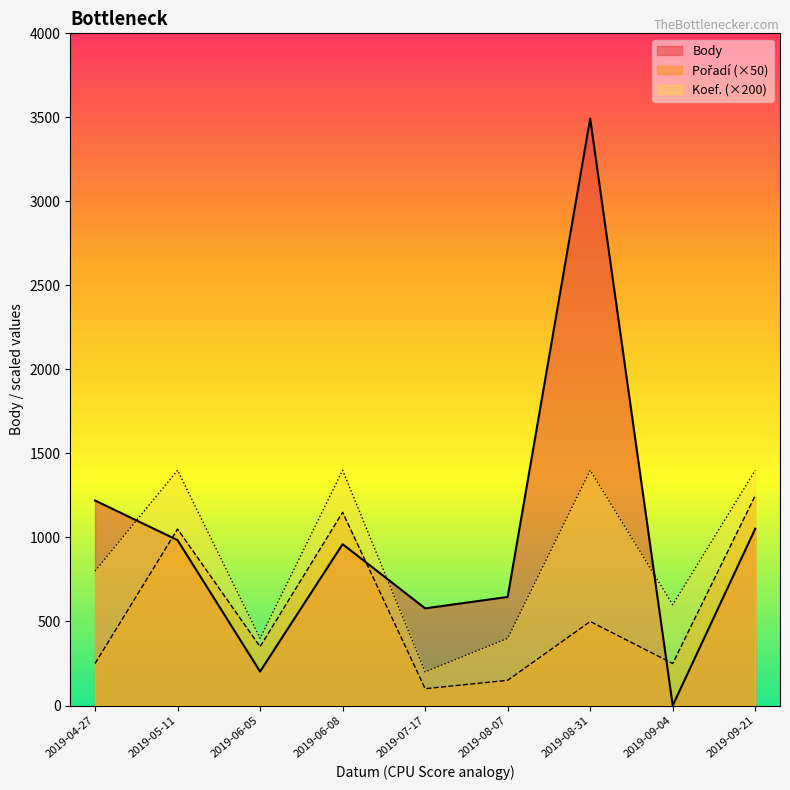

Is it true that Pořadí equals 7 at 2019-06-05?

True